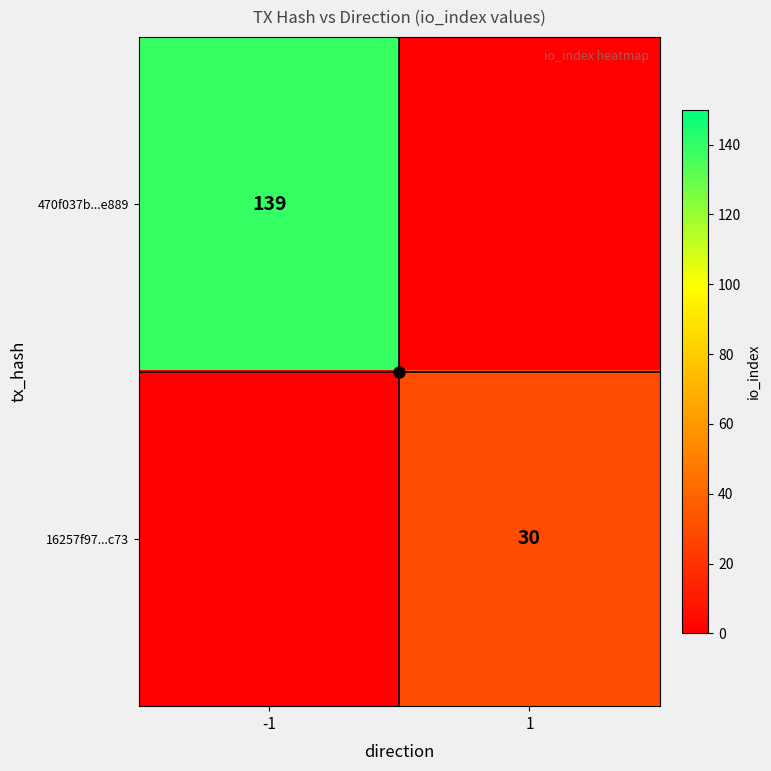

The 16257f97...c73 series shows 30 at 1. True or false?

True